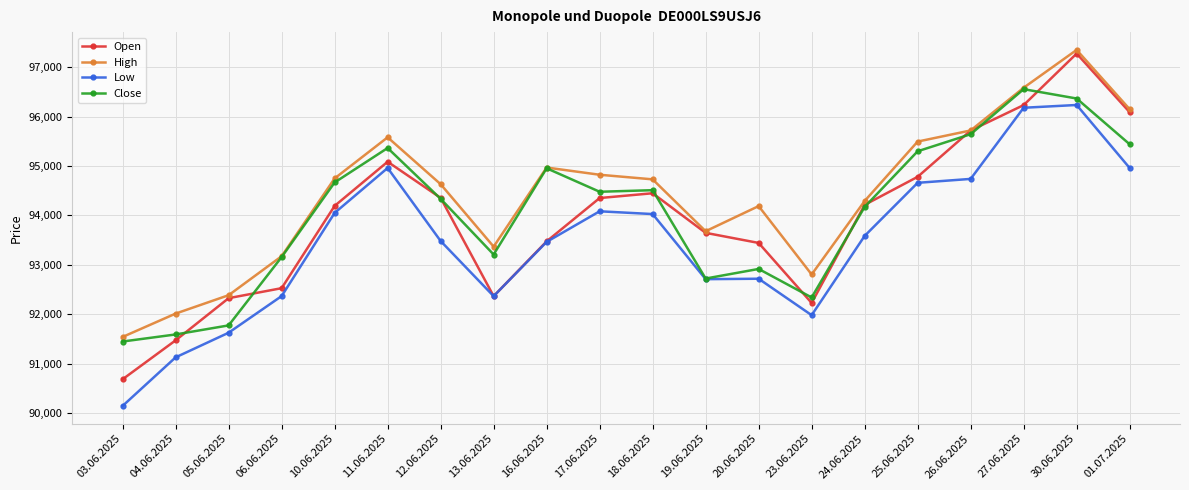

What is the difference between the highest and lowest values at 18.06.2025?

702